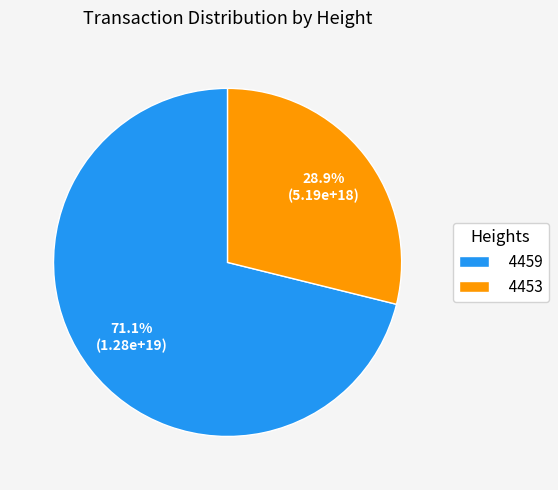

What percentage is the 4459 slice, to the nearest percent?

71%